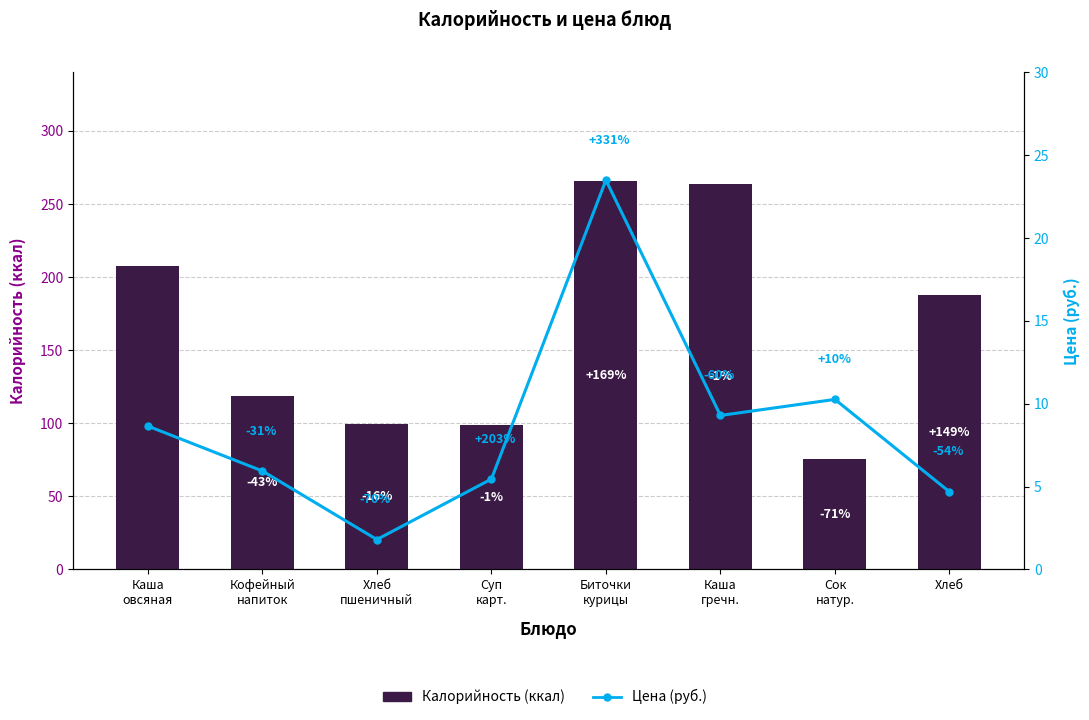

Which has a higher value, Сок
натур. or Кофейный
напиток?

Кофейный
напиток